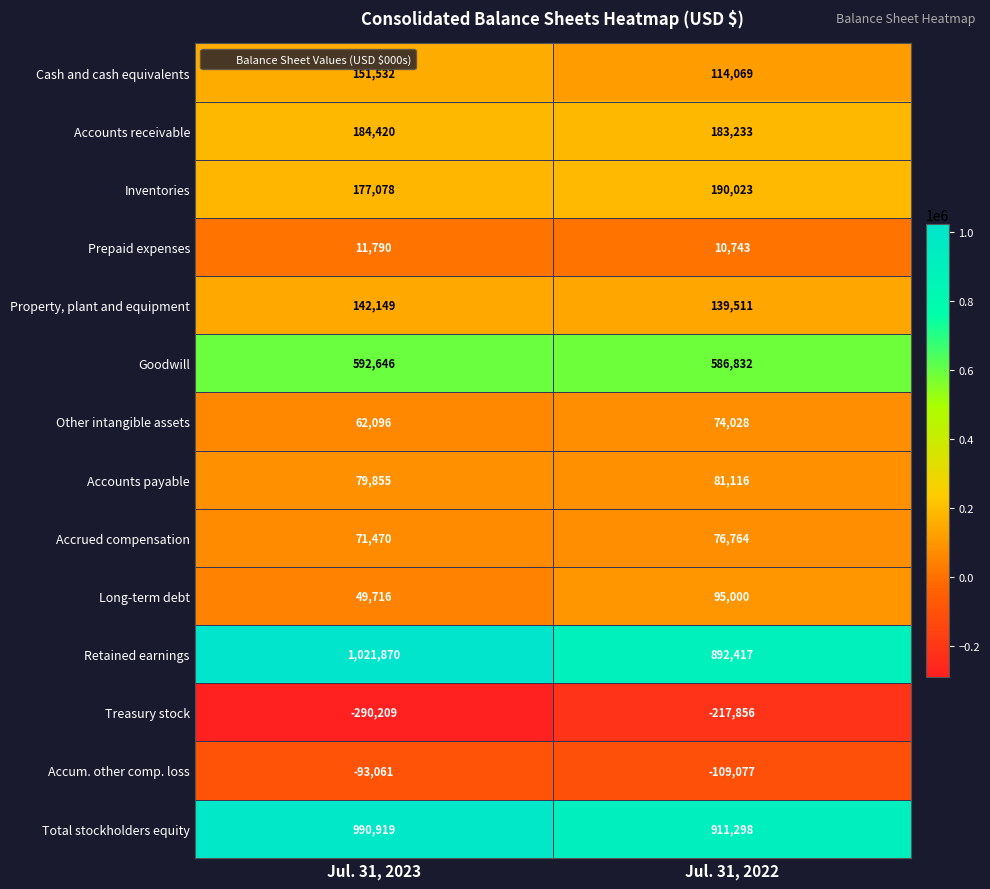

Is it true that Inventories equals 190023 at Jul. 31, 2022?

True